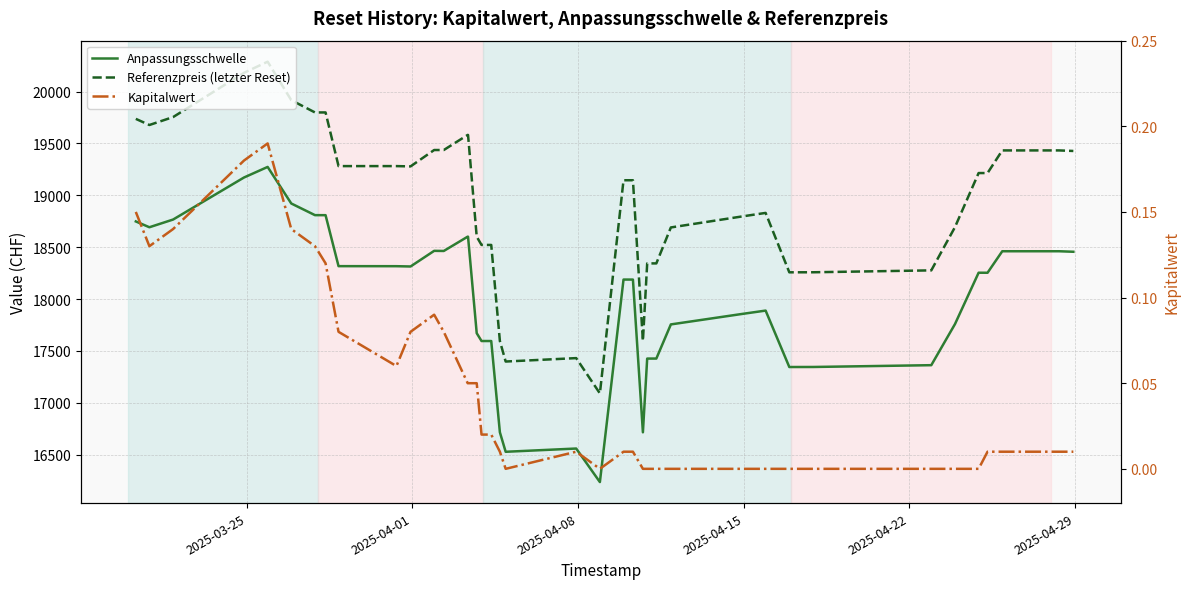

How many series are shown in this chart?

3